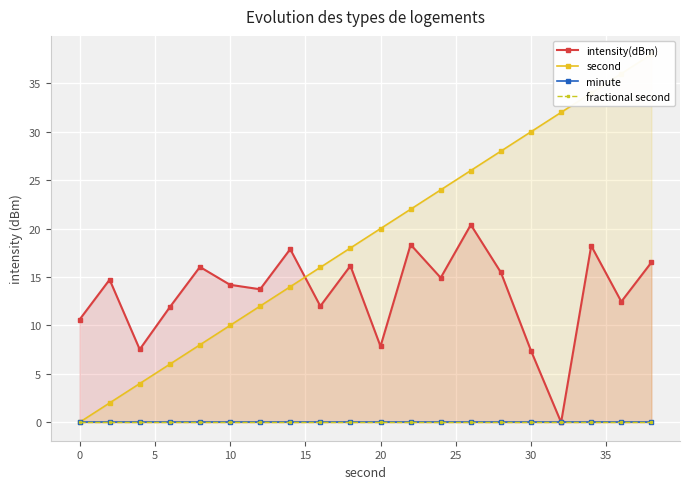

Is the value of fractional second at 13 greater than the value of second at 13?

No